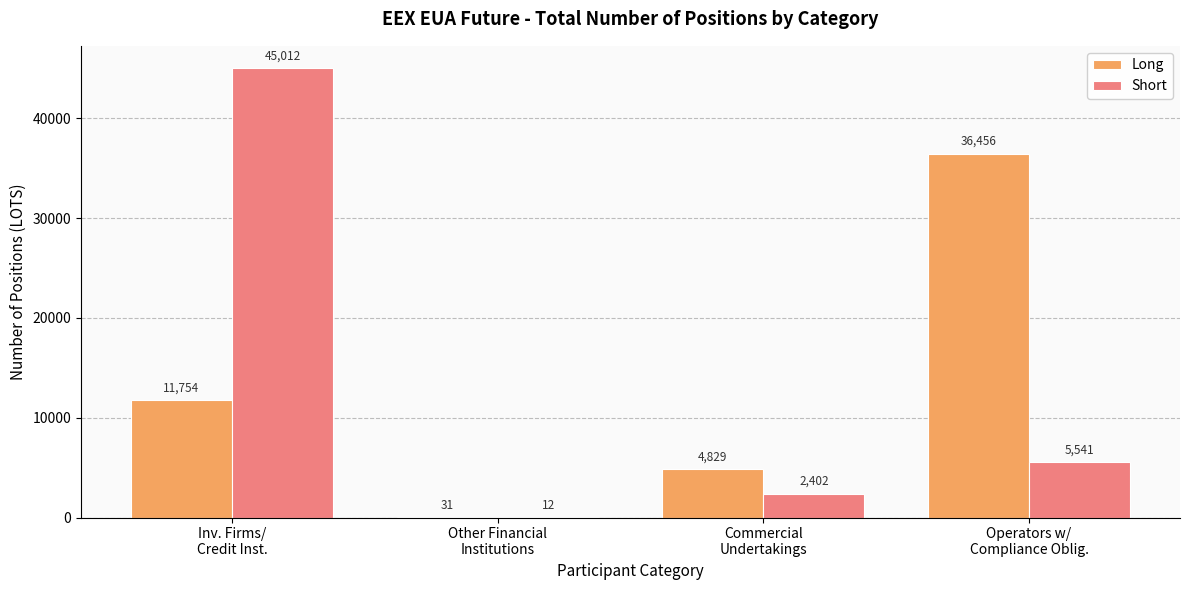

What is the highest value of the Short series?

45012.0